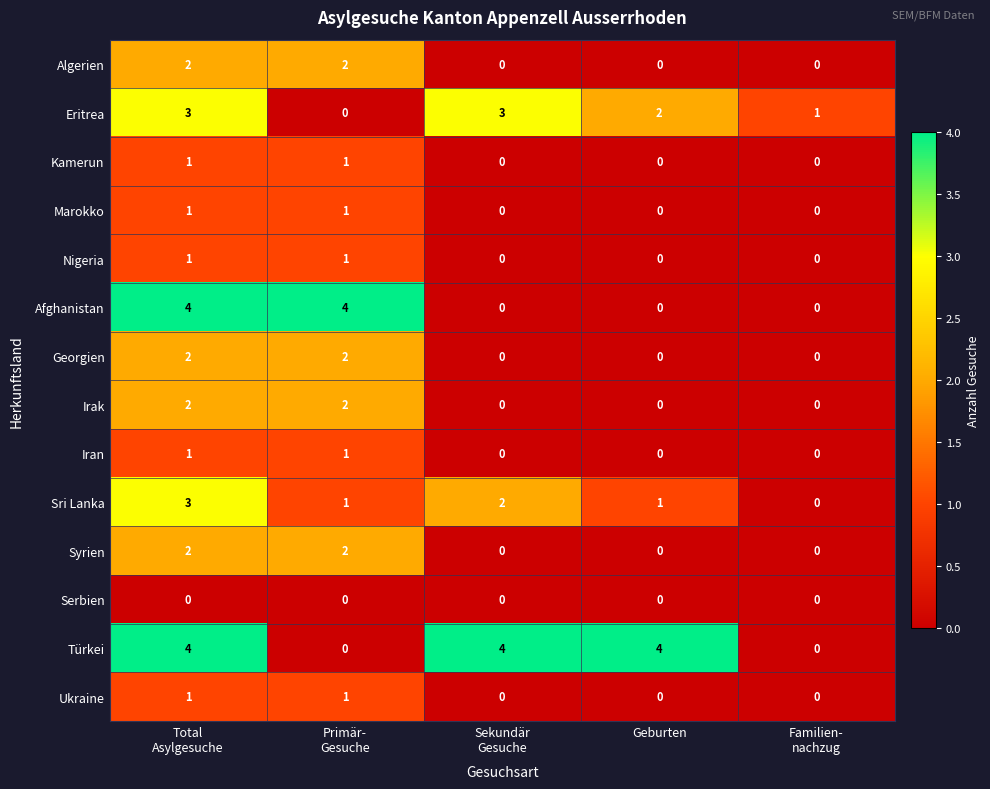

The value of Nigeria at Geburten is 0. True or false?

True